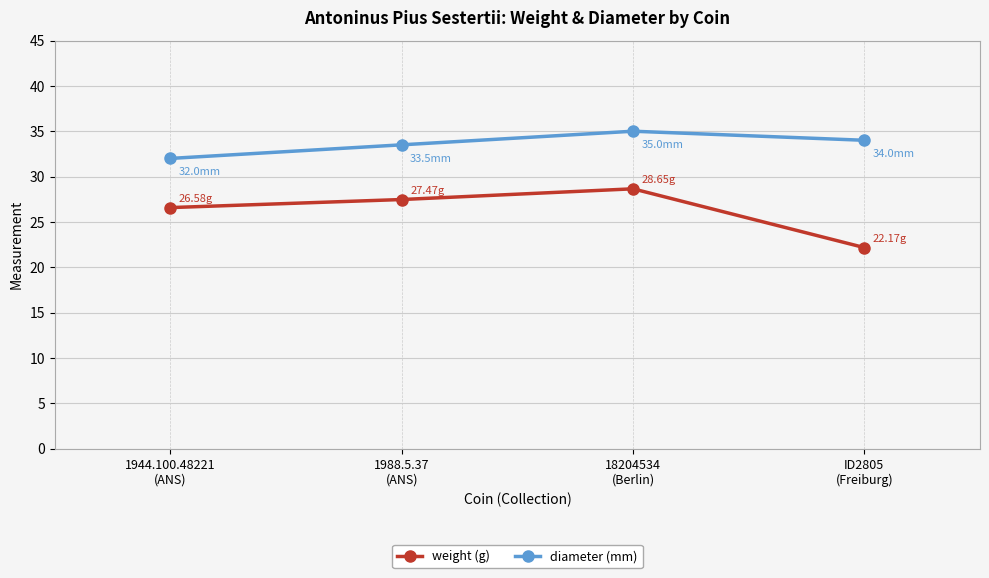

What position from the left is ID2805
(Freiburg)?

4